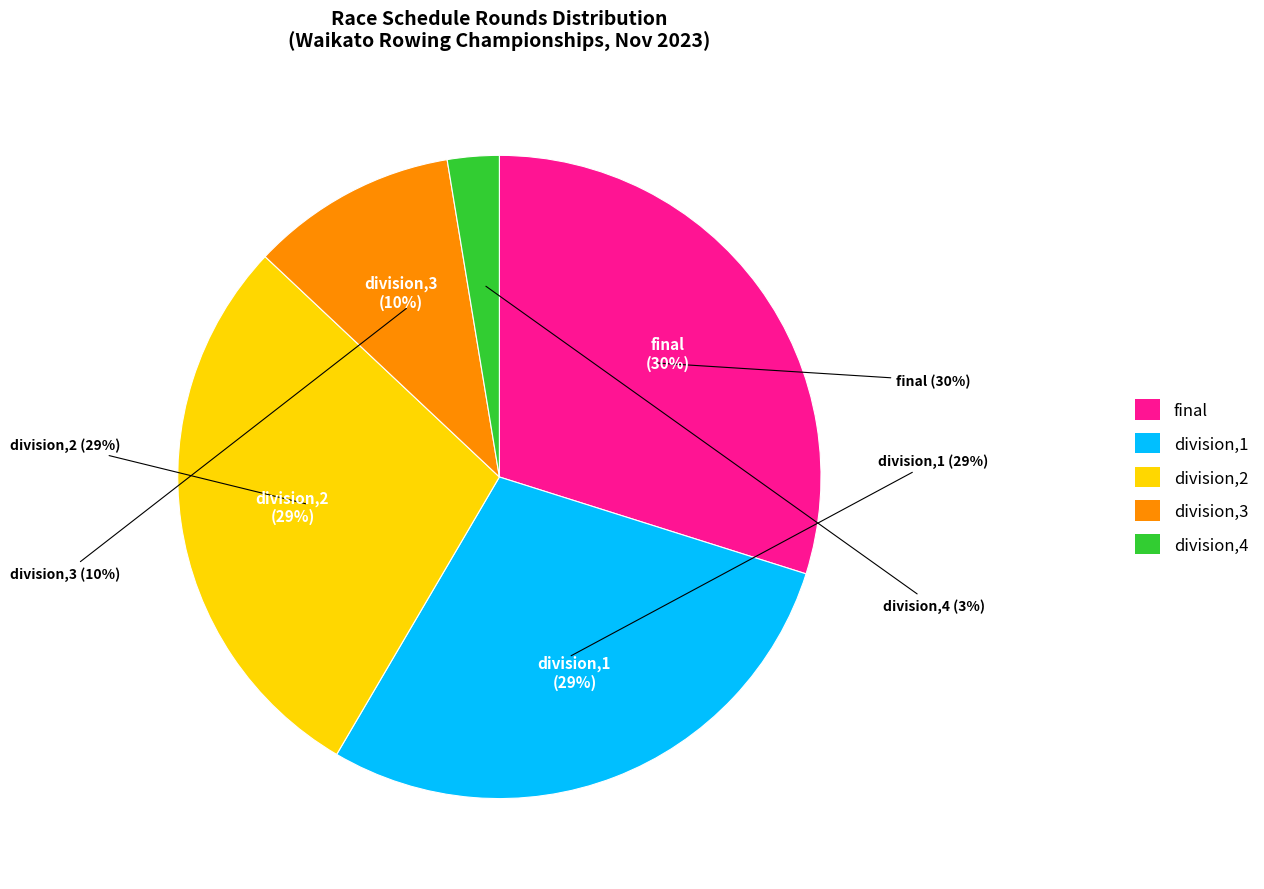

Is there any slice that represents more than half of the pie?

No